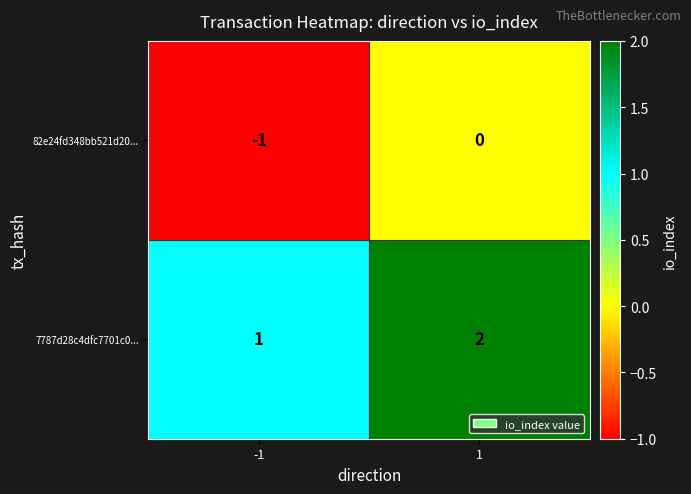

How many values in 82e24fd348bb521d20... are below zero?

1